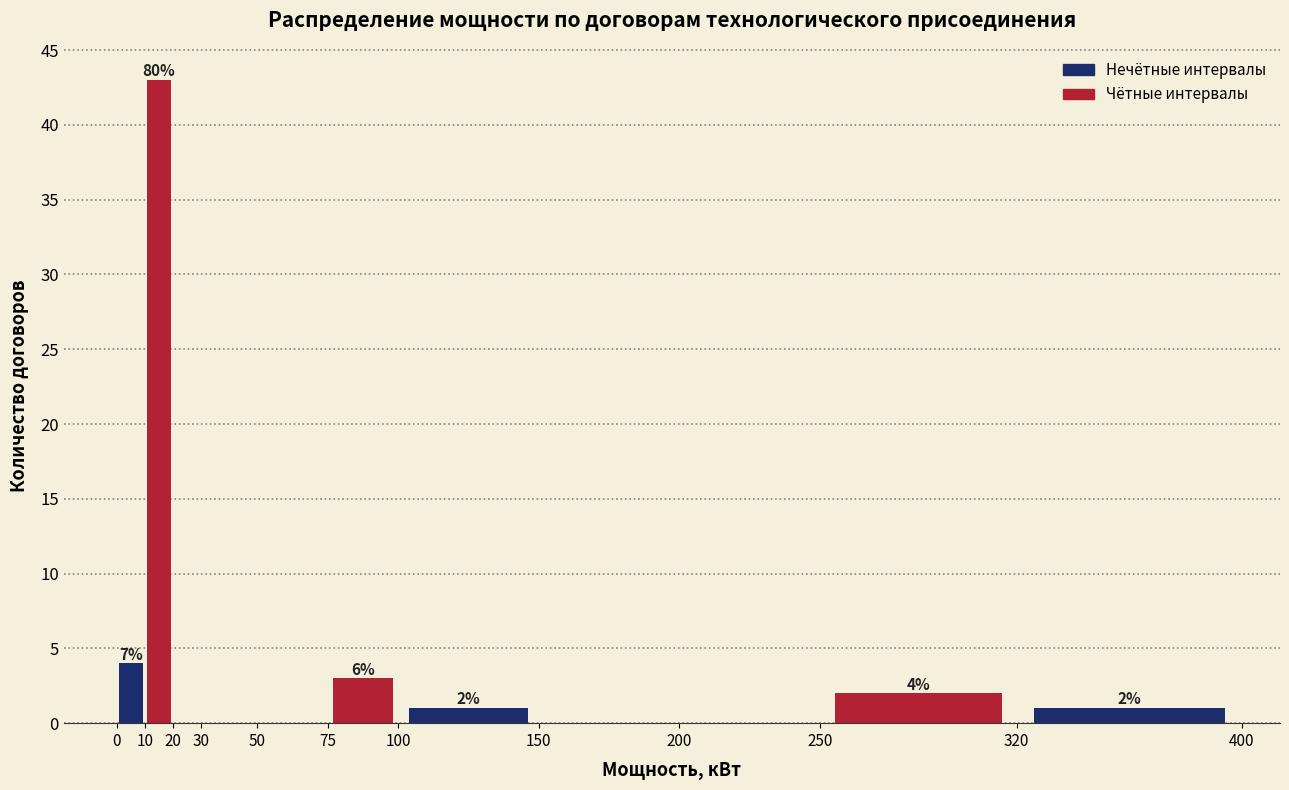

Over which range of the x-axis is the bar tallest?

10 to 20